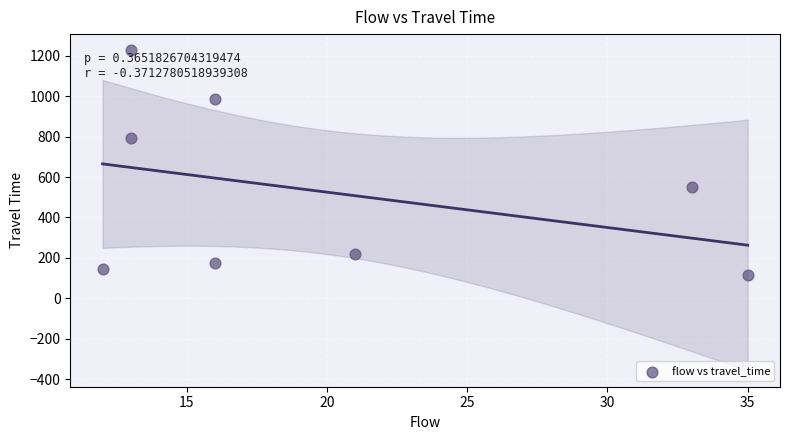

What is the range of X values (max minus min)?

23